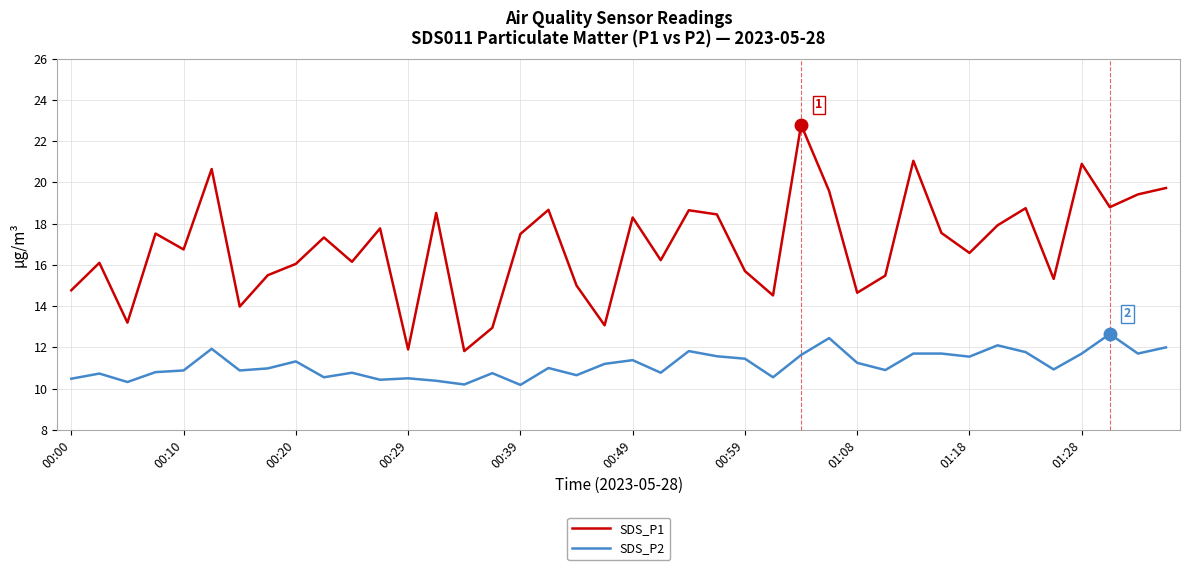

True or false: SDS_P2 and SDS_P1 cross at least once.

False